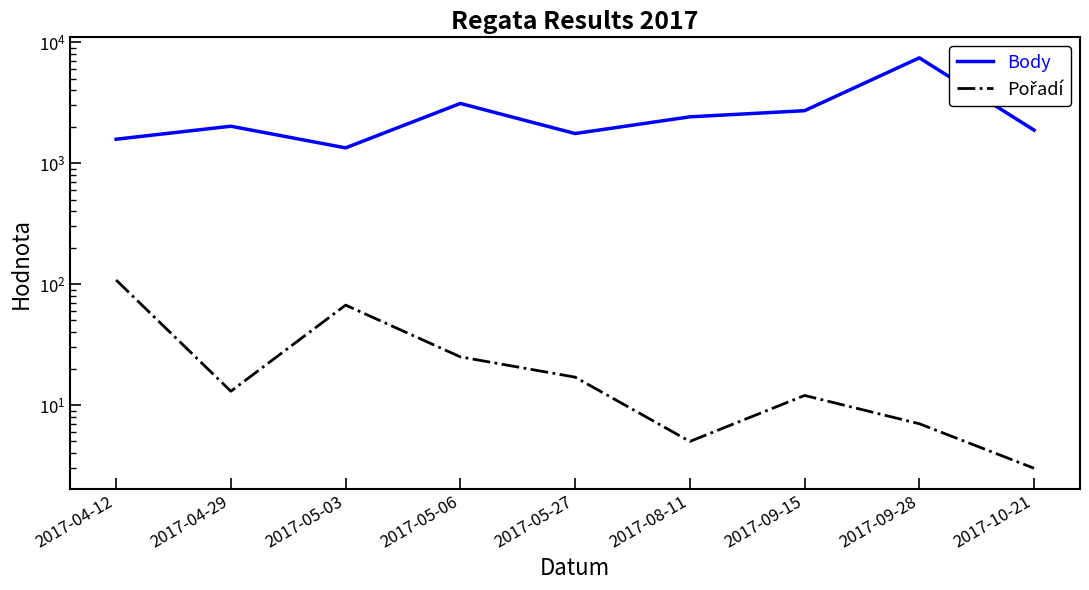

What is the sum of all Pořadí values?

257